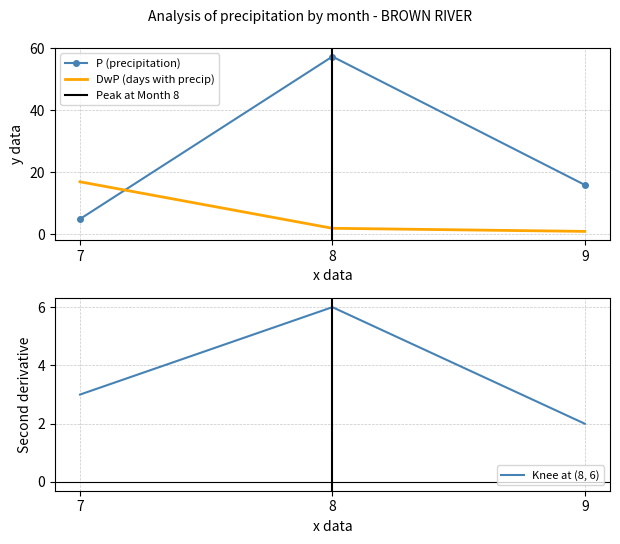

Is it true that Pd equals 2.8 at 9?

False